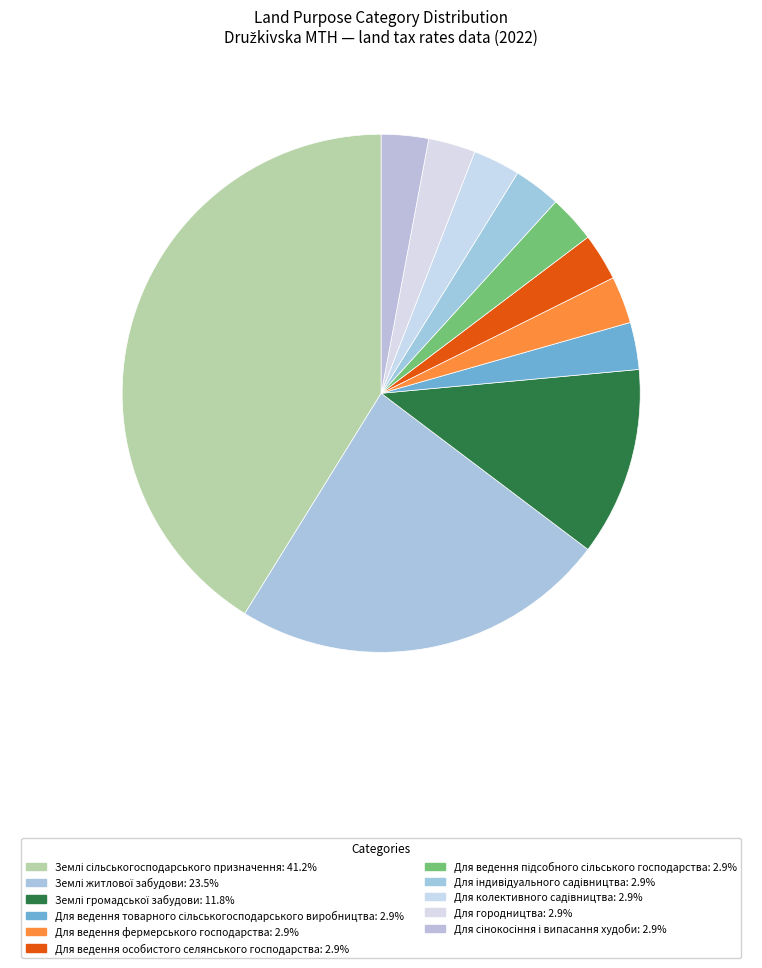

To the nearest percent, what is the combined percentage of Для сінокосіння і випасання худоби and Для індивідуального садівництва?

6%